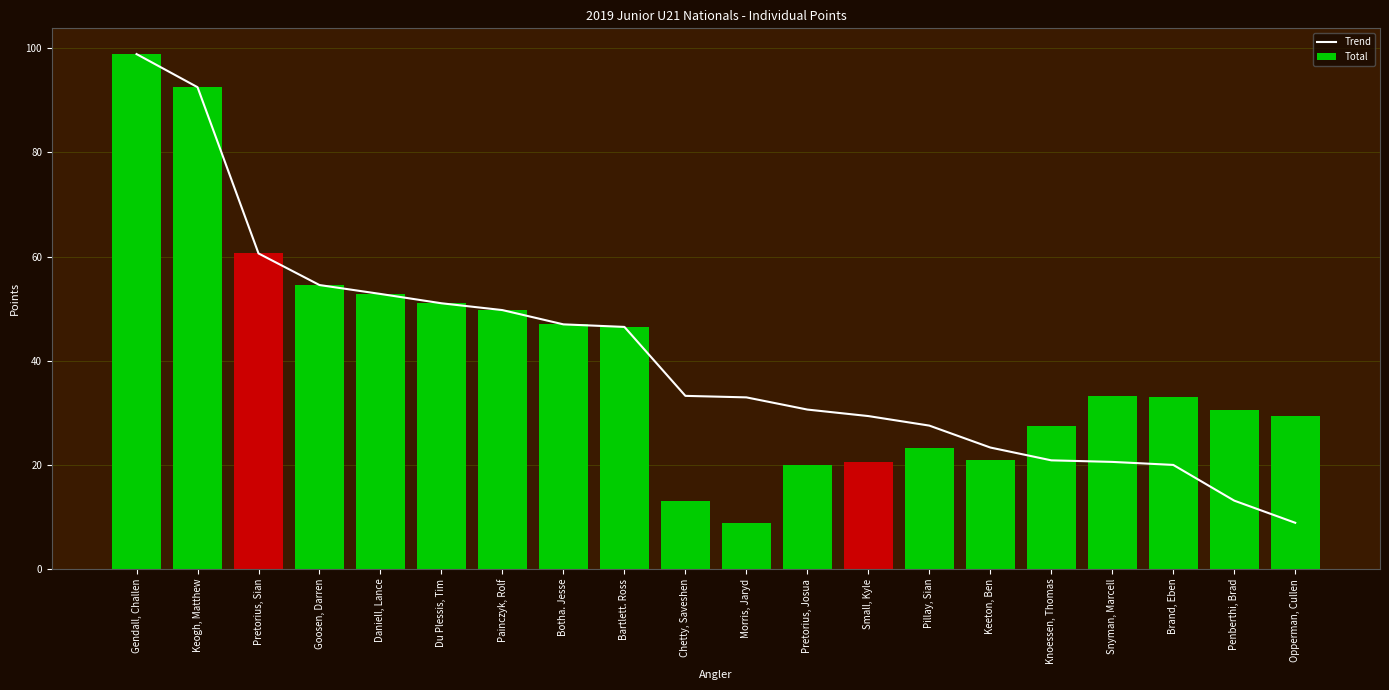

What is the greatest value displayed?

98.9